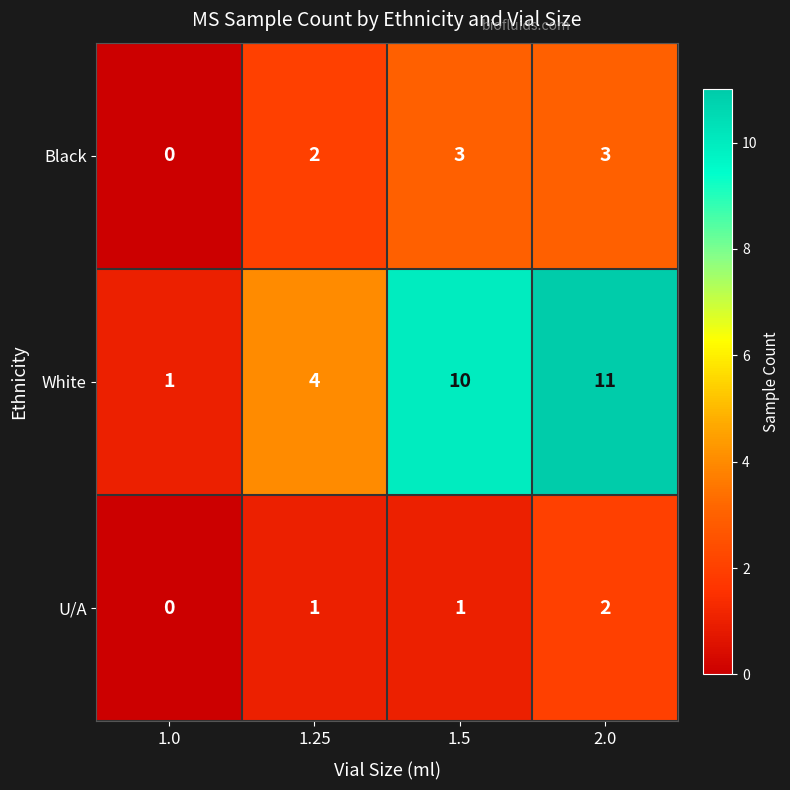

The value of Black at 1.5 is 3. True or false?

True